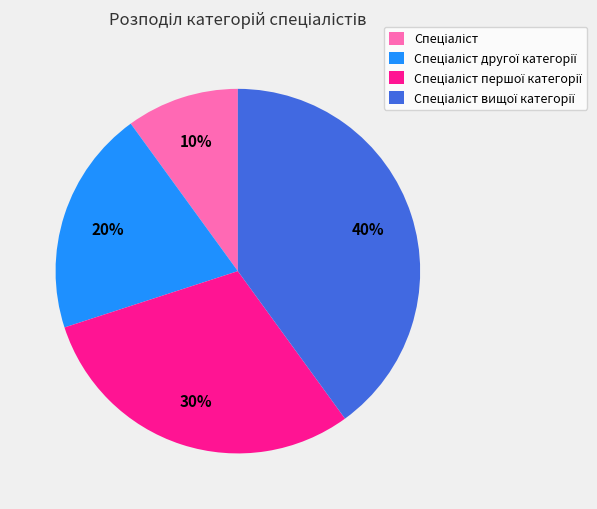

To the nearest percent, what is the difference between the largest and smallest slice percentages?

30%